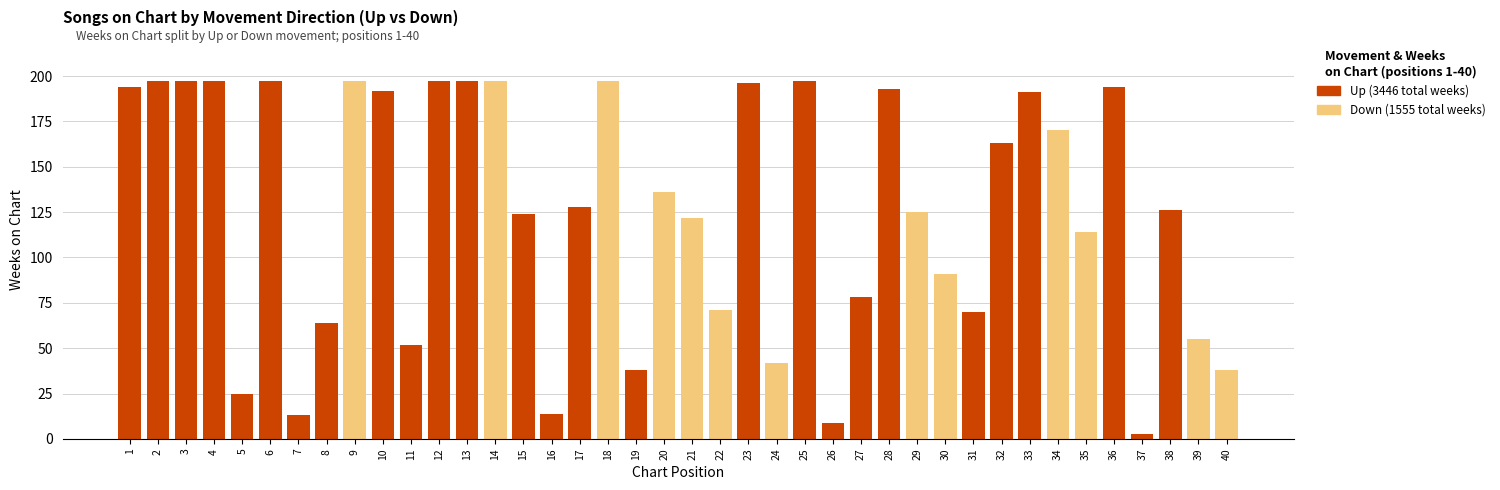

What is the total value across all series at 34?

170